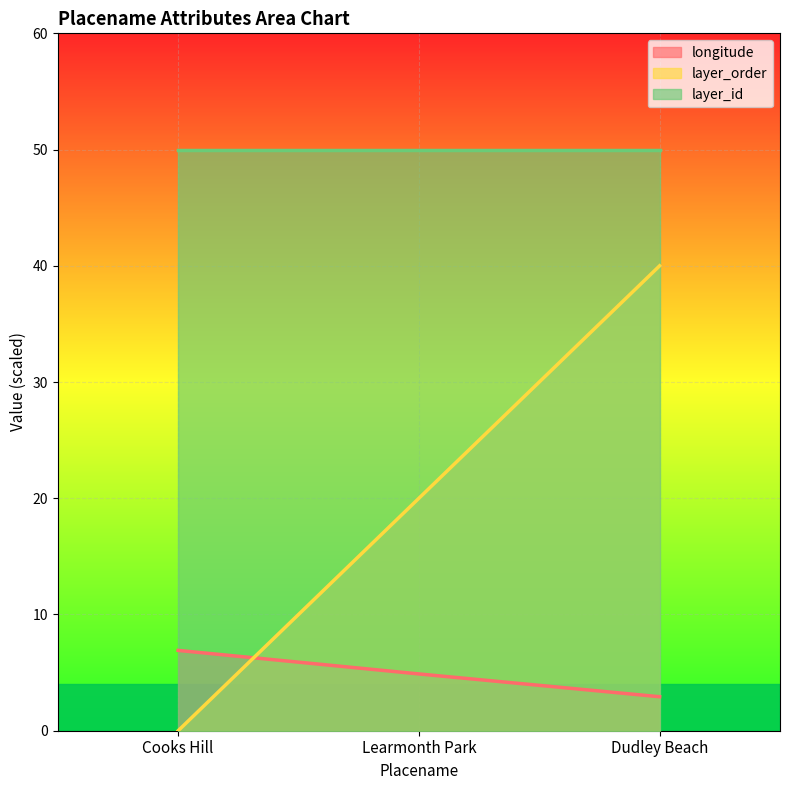

At which label does layer_order reach its minimum?

Cooks Hill